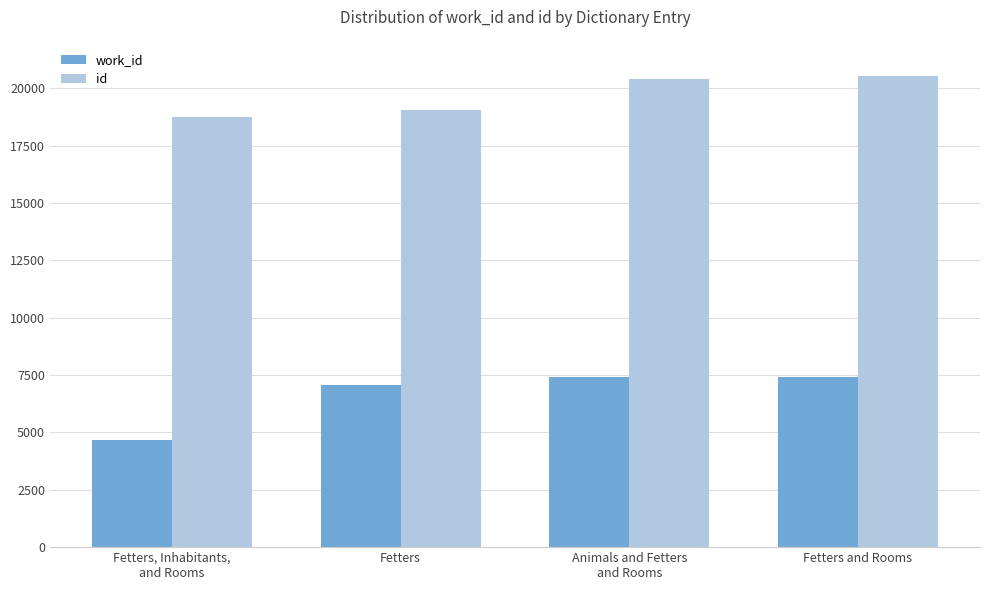

What is the greatest value displayed?

20516